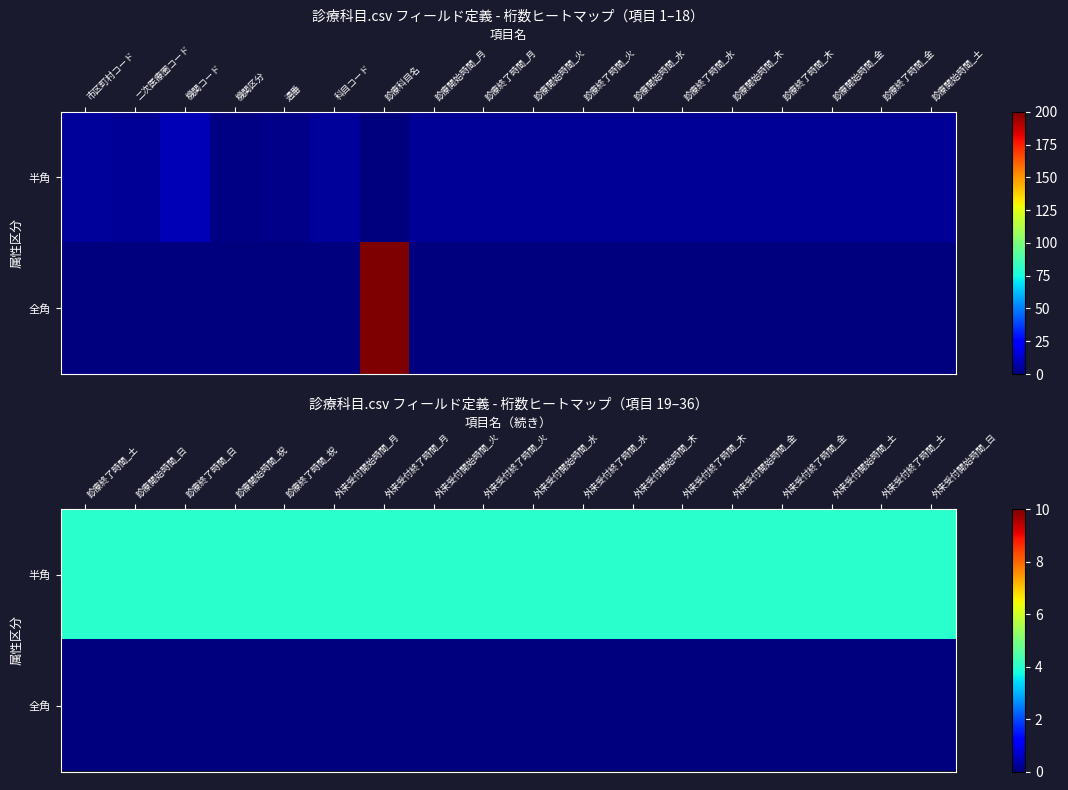

Count the number of data series in this chart.

2